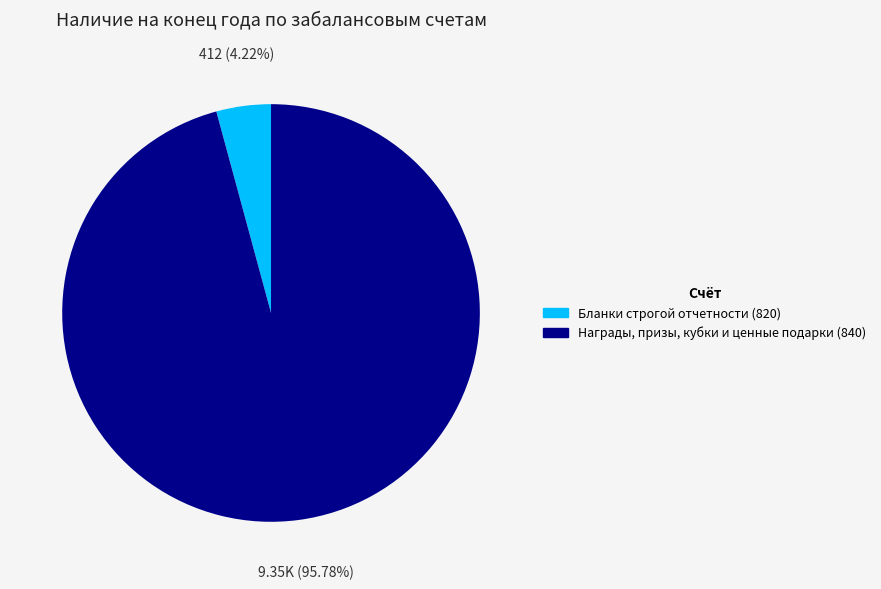

To the nearest percent, what percentage of the pie is Бланки строгой отчетности (820)?

4%